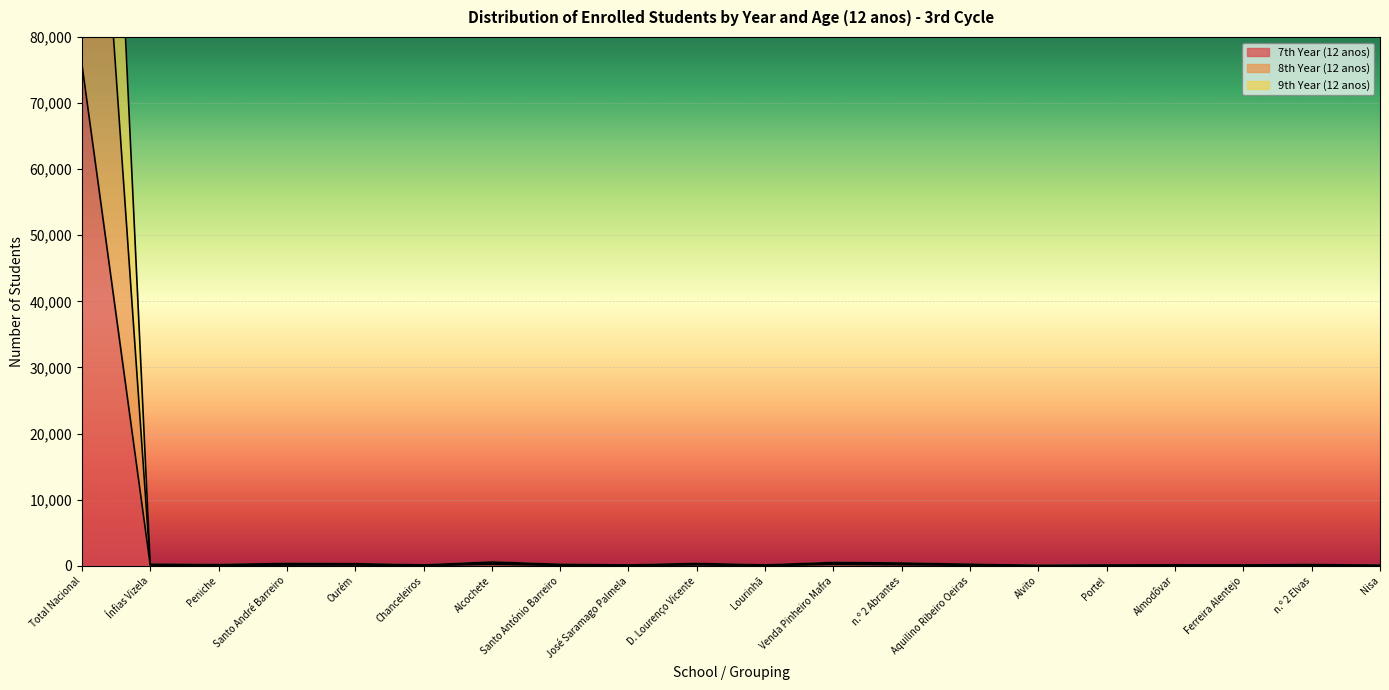

In 9th Year (12 anos), how many points are higher than both neighbors (excluding endpoints)?

6